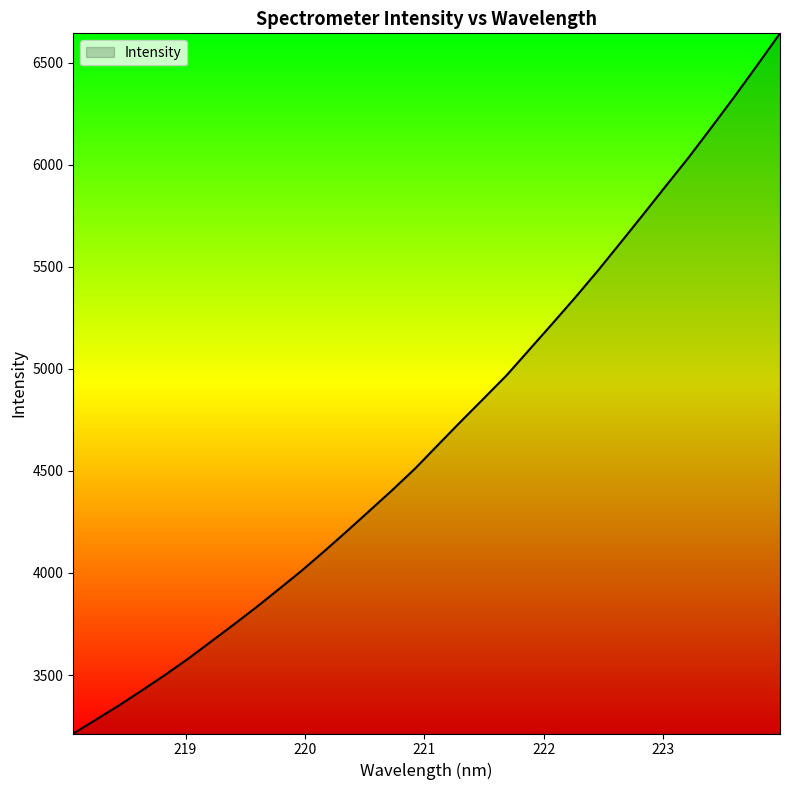

What is the greatest value displayed?

6644.4